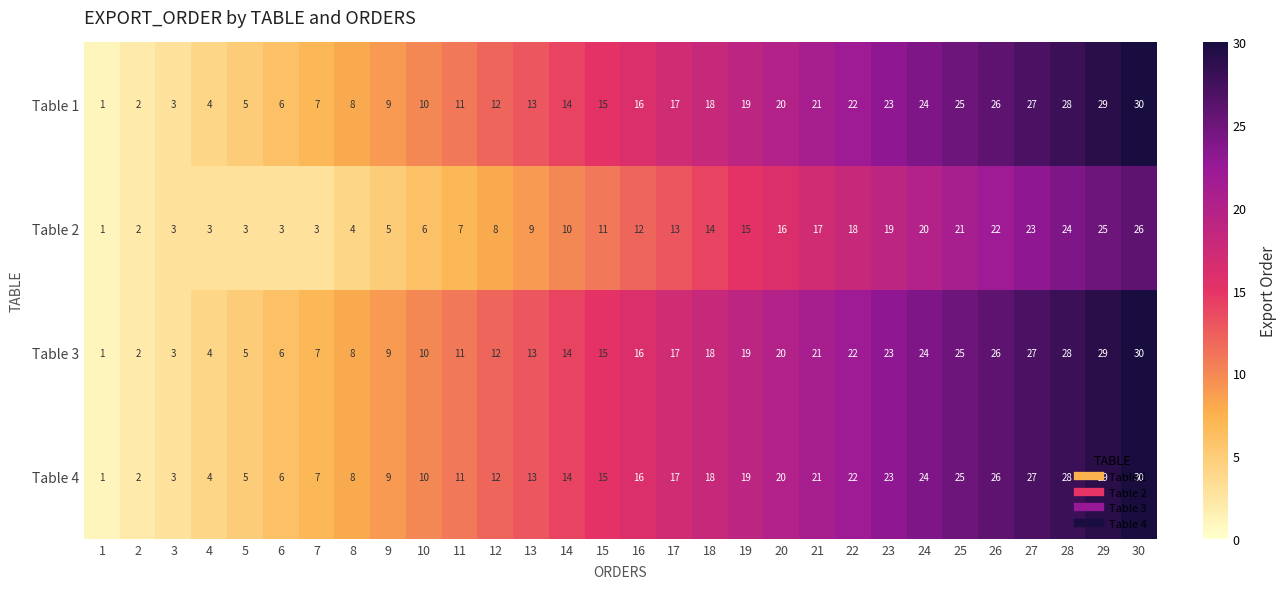

Where is Table 3 nearest to the value 15?

15